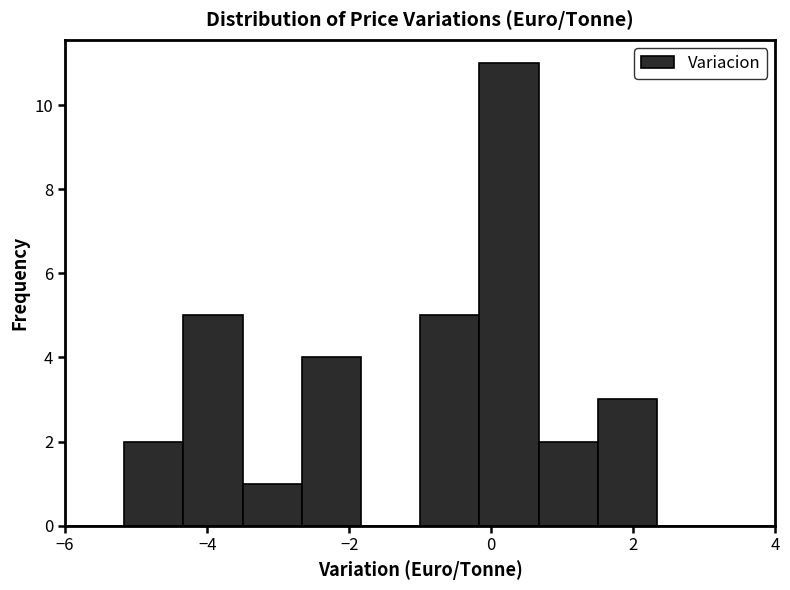

Reading left to right, list every bar in this chart as the range it spans on the x-axis followed by its height. Neither the bar edges nor the heights are printed on the chart, so give them approximately, as read against the axes.

-6.0 to -5.2: 0
-5.2 to -4.4: 2
-4.4 to -3.4: 5
-3.4 to -2.6: 1
-2.6 to -1.8: 4
-1.8 to -1.0: 0
-1.0 to -0.2: 5
-0.2 to 0.6: 11
0.6 to 1.6: 2
1.6 to 2.4: 3
2.4 to 3.2: 0
3.2 to 4.0: 0